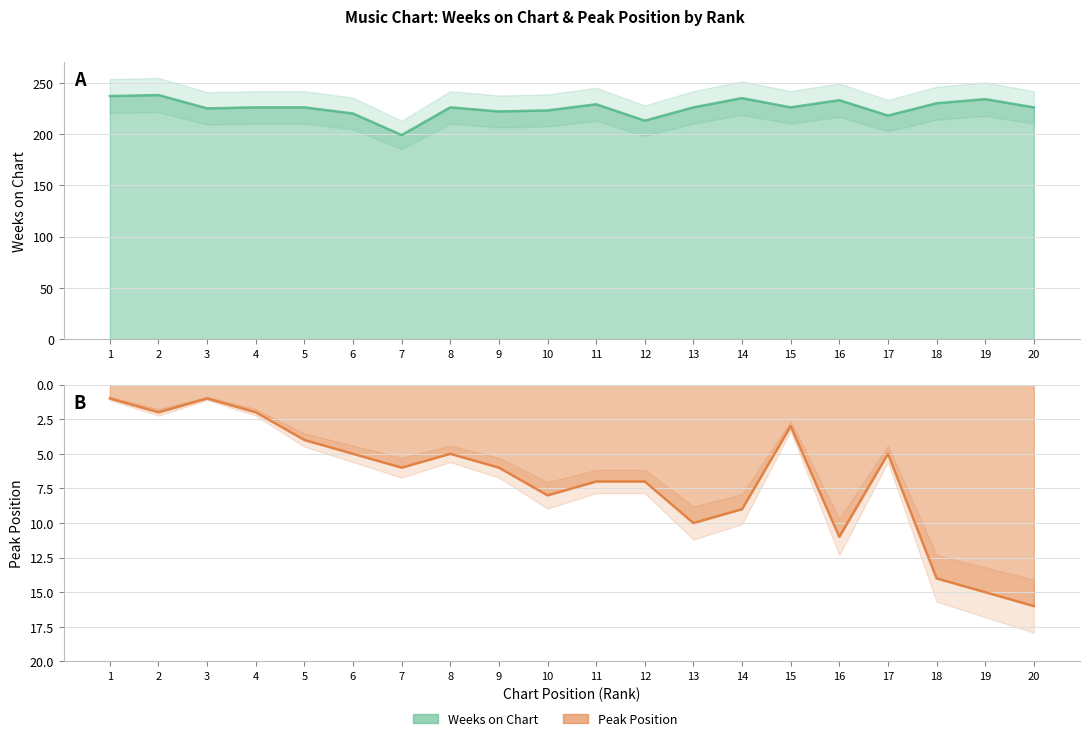

List the series in order of their peak value, highest first.

Weeks on Chart, Peak Position